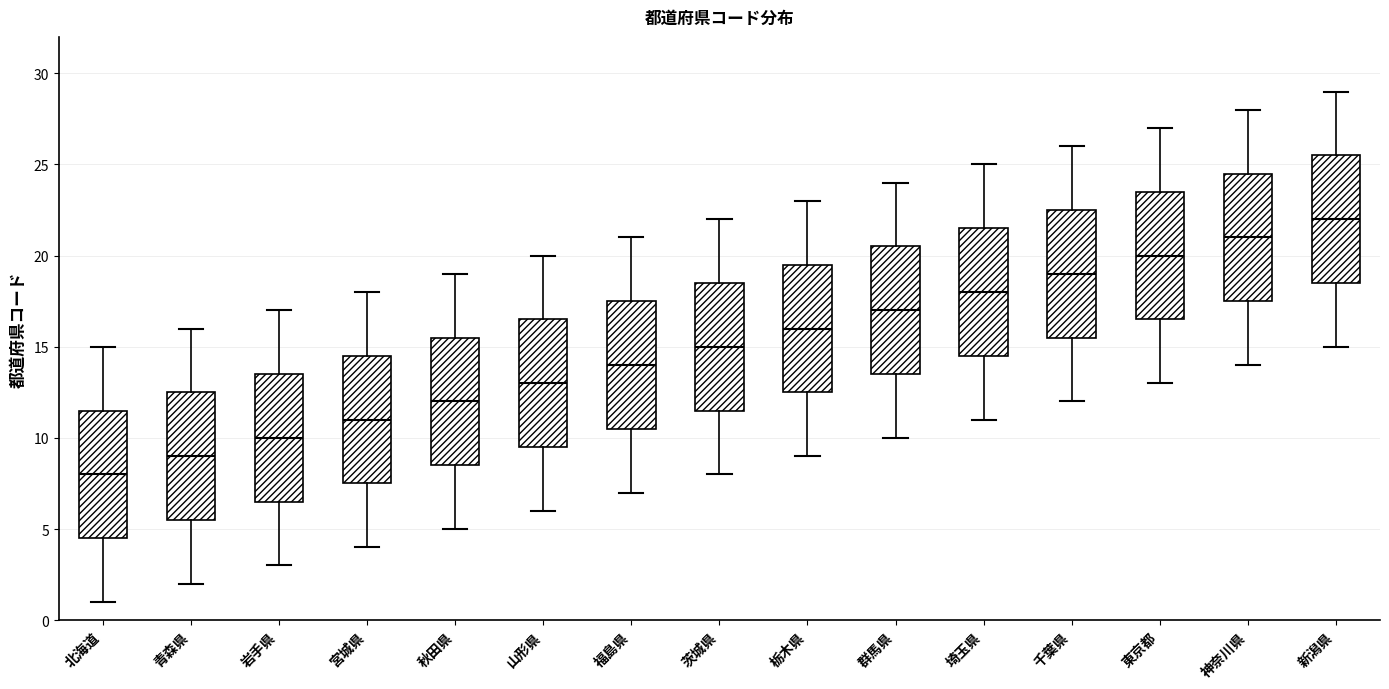

Where does the median line of the box for 山形県 sit on the y-axis? The values are not printed on the chart, so give them approximately, as read against the axis.

13.0